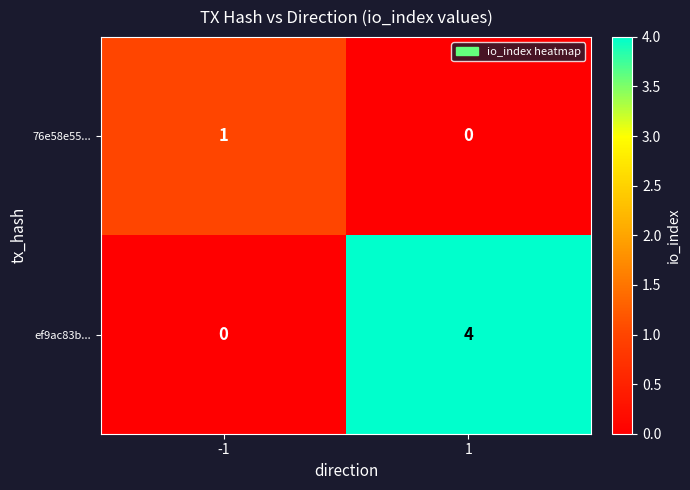

Rank the series by their average value, from lowest to highest.

76e58e55..., ef9ac83b...